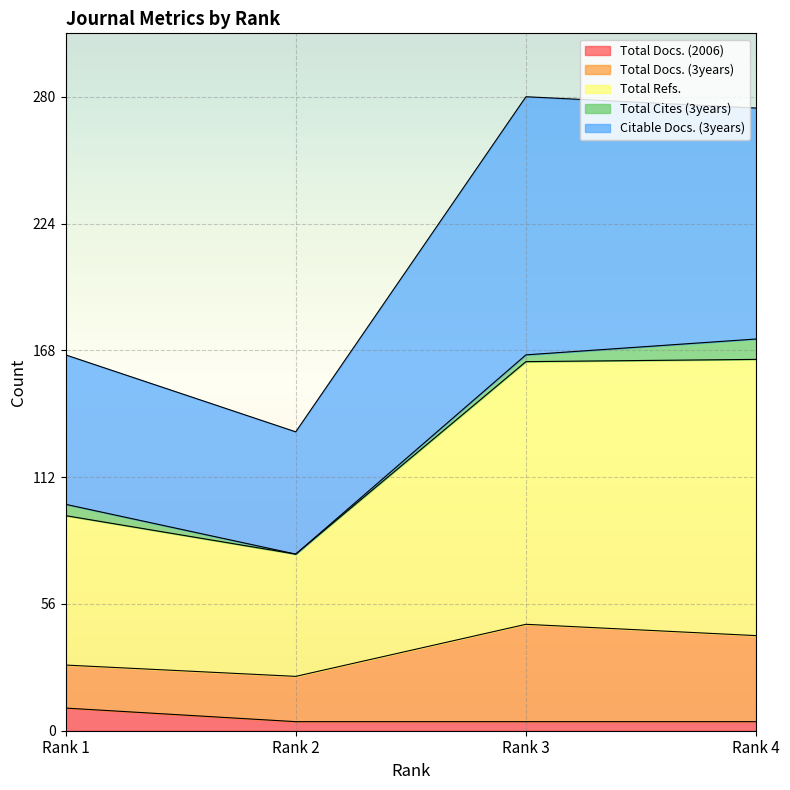

Which series has the widest spread of values?

Total Refs.